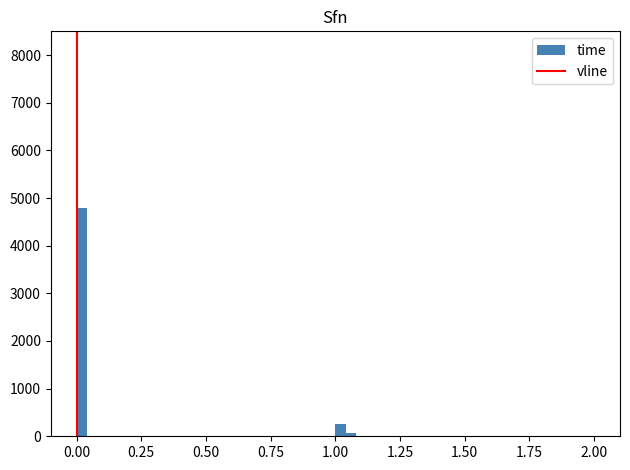

Around what value on the x-axis is the tallest bar? Give the approximate position of its centre, as read against the axis.

0.00